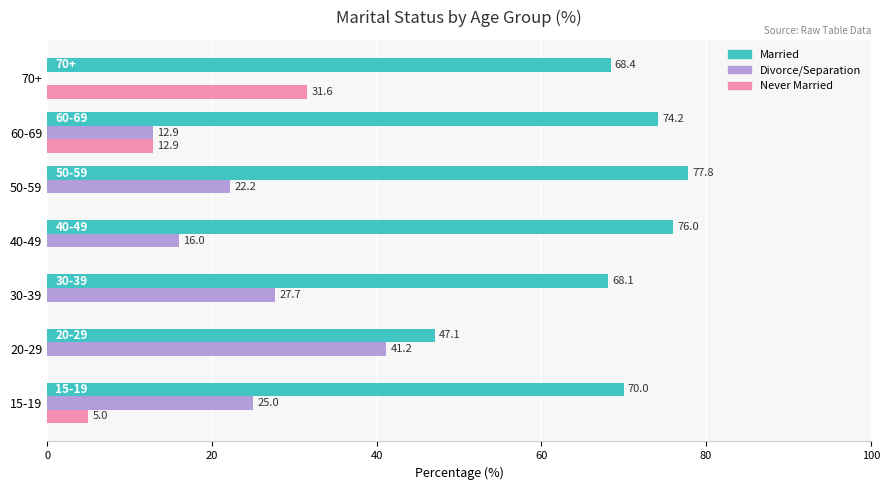

How many values in Divorce/Separation are above zero?

6